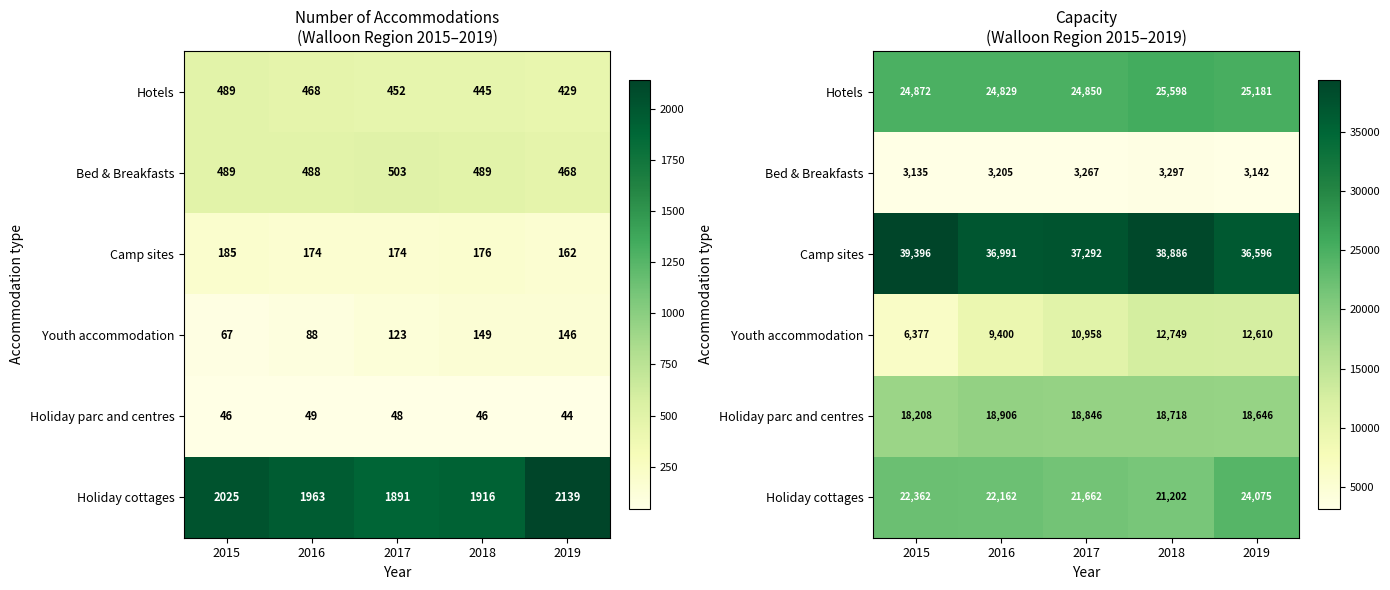

Rank the series by their maximum value, from highest to lowest.

Camp sites, Hotels, Holiday cottages, Holiday parc and centres, Youth accommodation, Bed & Breakfasts